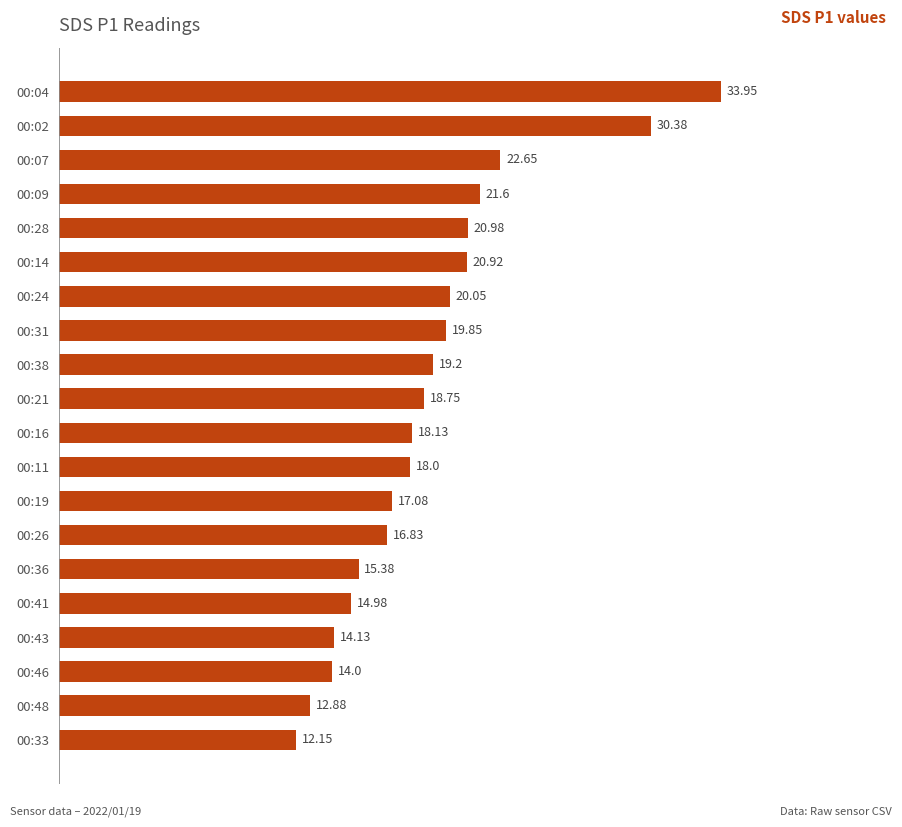

Rank the categories by value from lowest to highest.

00:33, 00:48, 00:46, 00:43, 00:41, 00:36, 00:26, 00:19, 00:11, 00:16, 00:21, 00:38, 00:31, 00:24, 00:14, 00:28, 00:09, 00:07, 00:02, 00:04